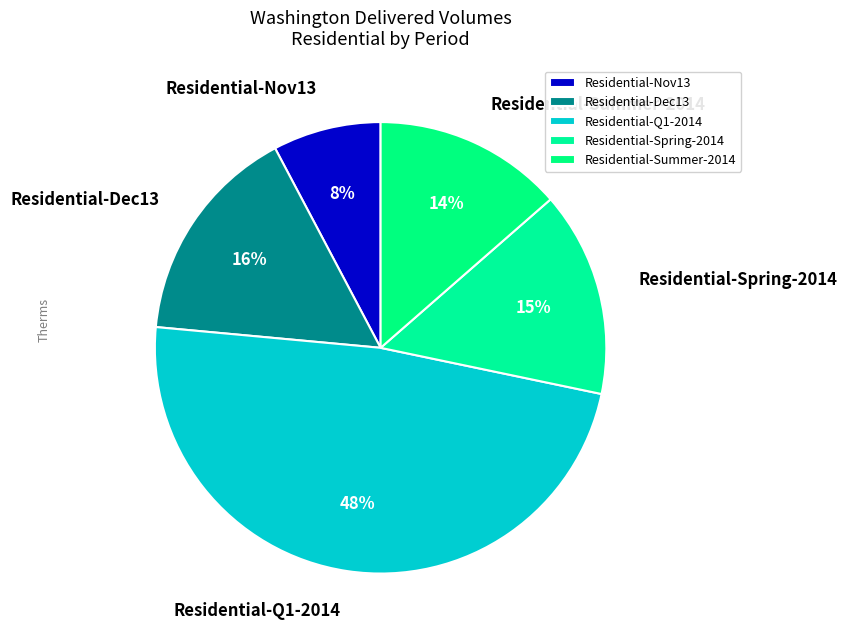

How many slices are in this pie chart?

5